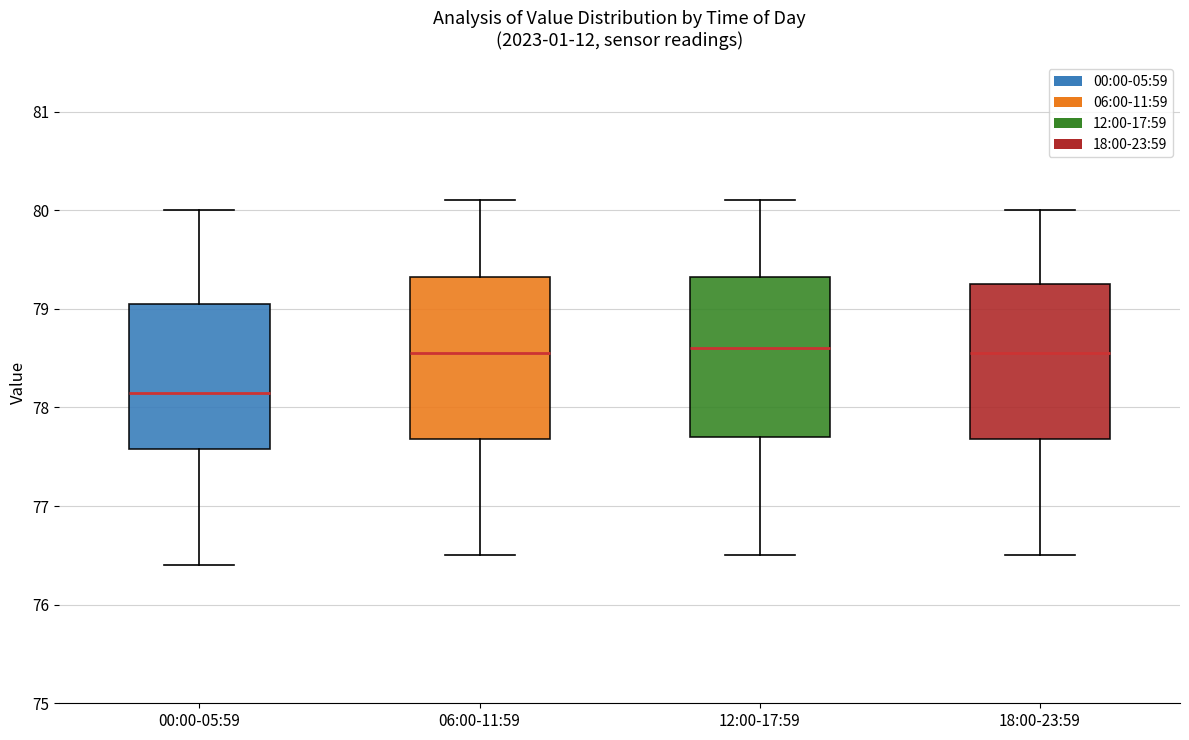

Reading left to right, read every box against the y-axis: the position of its median line, the range the box covers, and the ends of its whiskers. The values are not printed on the chart, so give them approximately, as read against the axis.

00:00-05:59: median 78.2, box 77.6 to 79.1, whiskers 76.4 to 80.0
06:00-11:59: median 78.6, box 77.7 to 79.3, whiskers 76.5 to 80.1
12:00-17:59: median 78.6, box 77.7 to 79.3, whiskers 76.5 to 80.1
18:00-23:59: median 78.6, box 77.7 to 79.3, whiskers 76.5 to 80.0